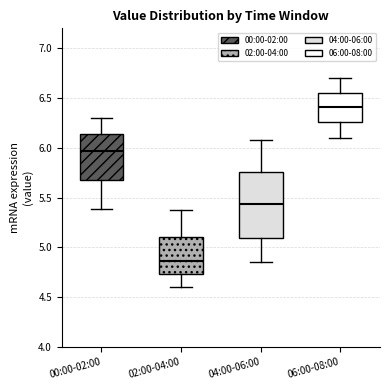

Where is the lower edge of the box for 04:00-06:00 on the y-axis? The values are not printed on the chart, so give them approximately, as read against the axis.

5.10